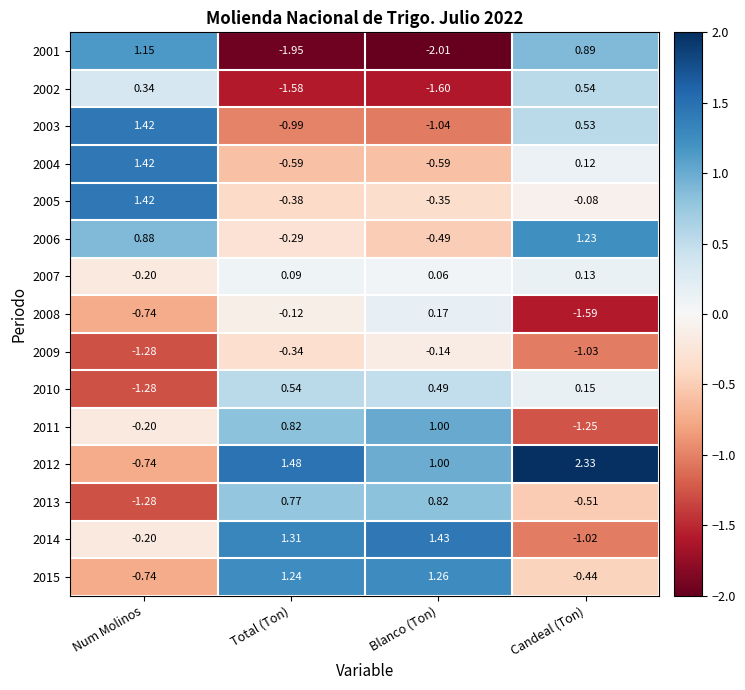

At which label does 2012 first exceed 1?

Total (Ton)